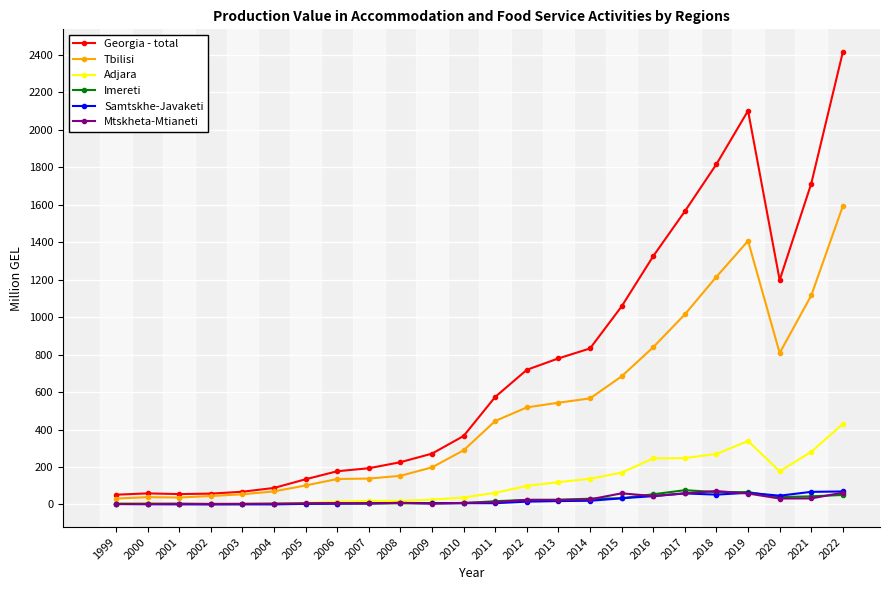

Does the chart have visible grid lines?

Yes